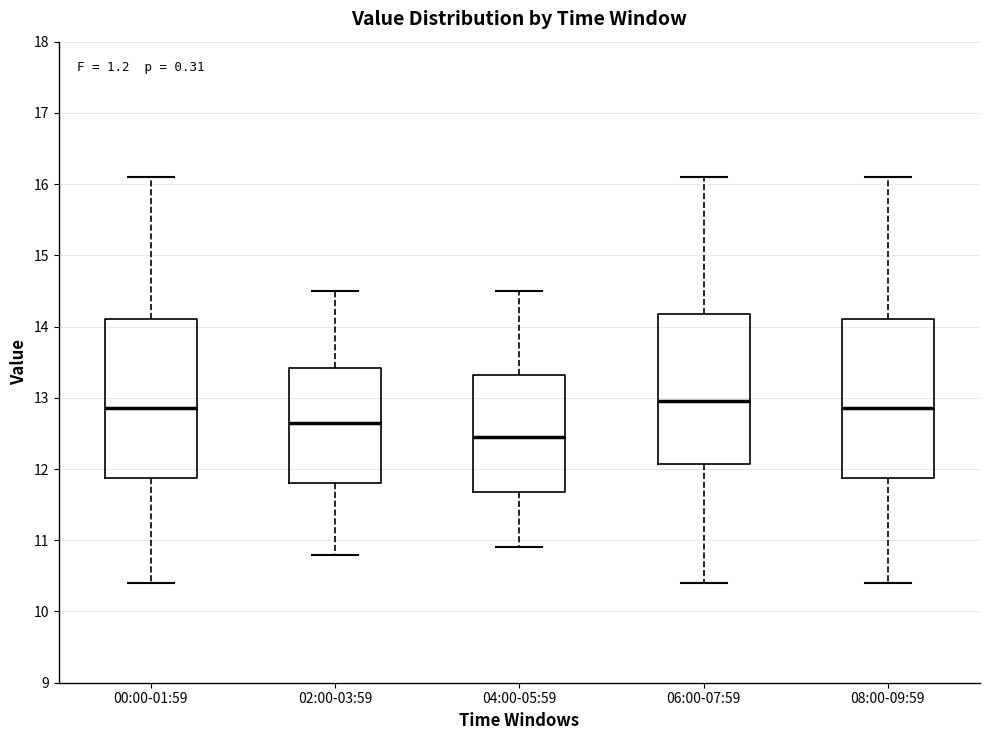

Where is the upper edge of the box for 06:00-07:59 on the y-axis? The values are not printed on the chart, so give them approximately, as read against the axis.

14.2